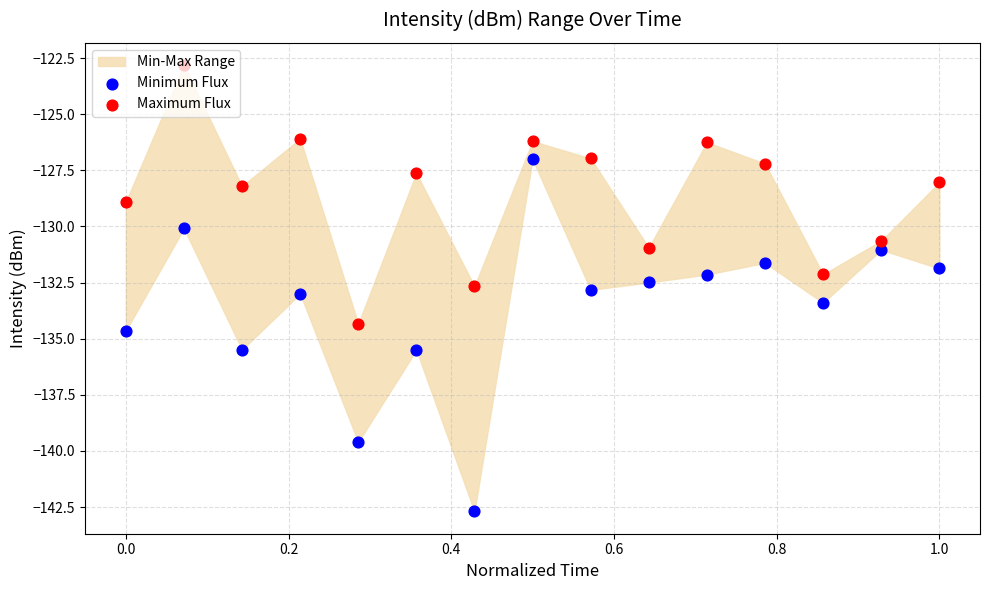

Which series contains the lowest Y value?

Minimum Flux